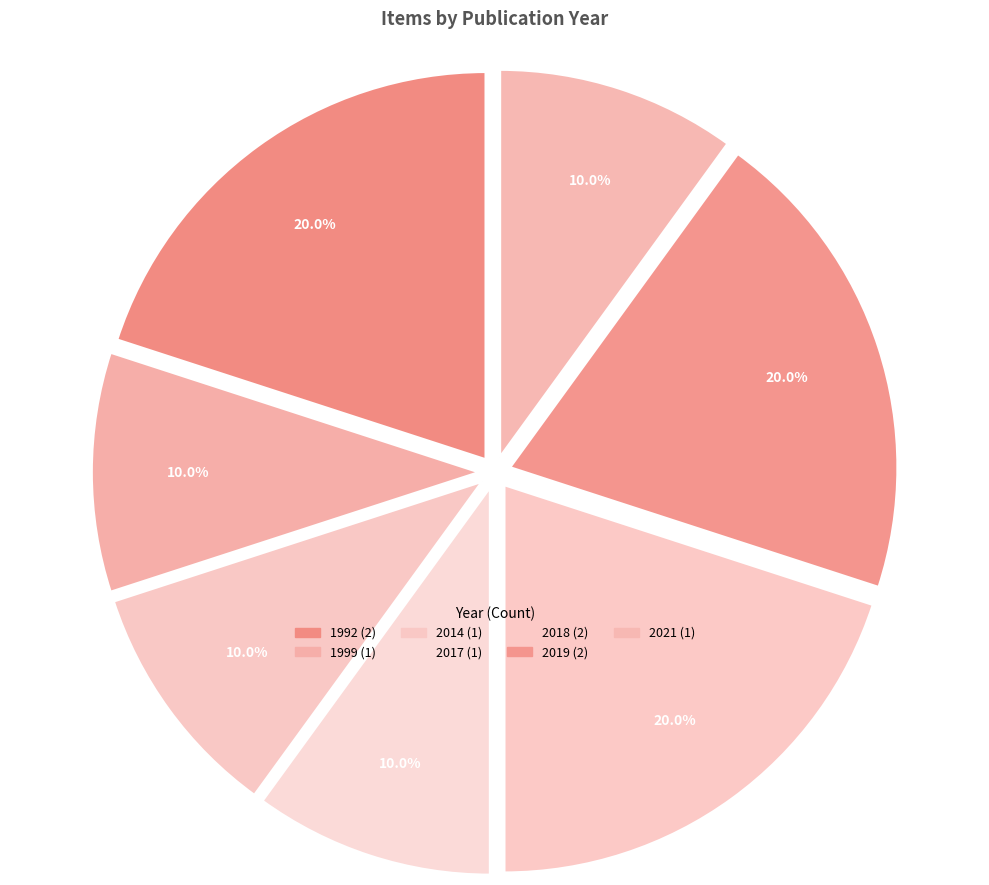

Is there a majority slice in this chart?

No